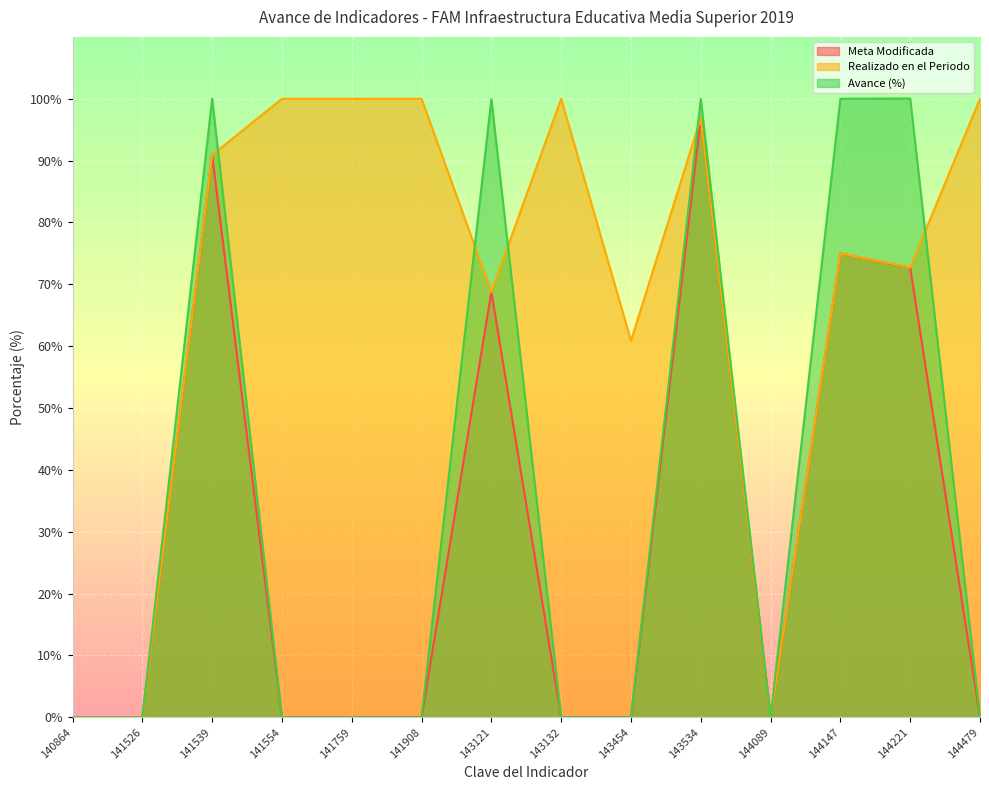

What is the difference between the maximum and minimum values in the Meta Modificada series?

96.9